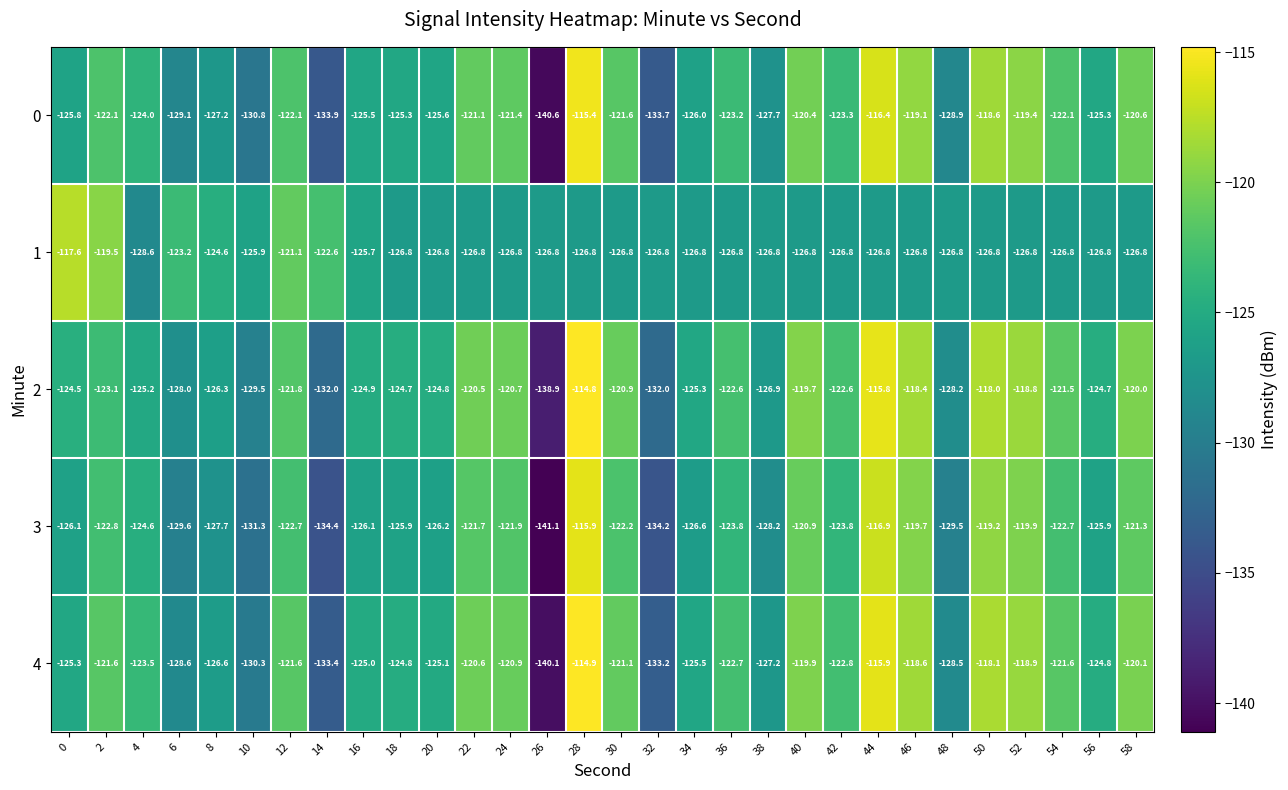

What is the sum of the 1 values at 28 and 54?

-253.6